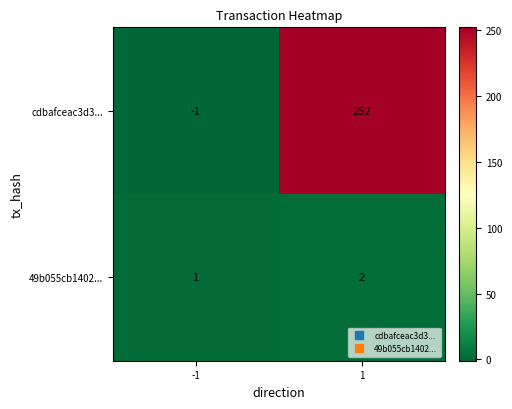

Reading left to right, what are all the values shown in this chart?

cdbafceac3d3...: -1	252
49b055cb1402...: 1	2